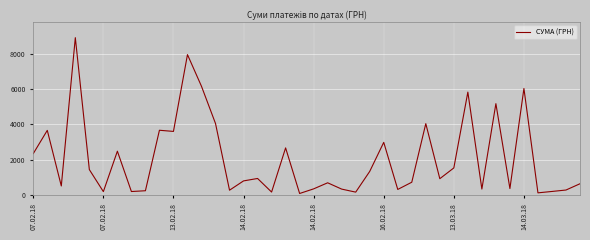

What is the greatest value displayed?

8903.7